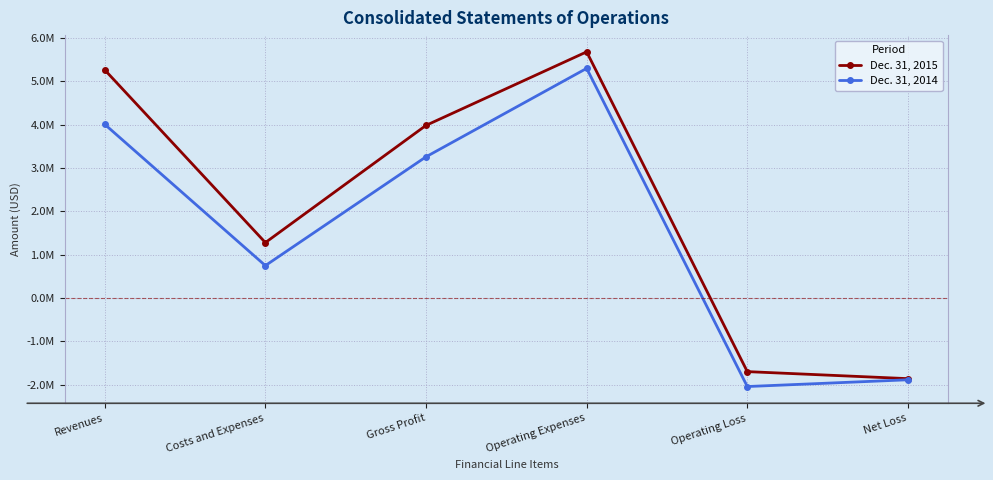

True or false: Dec. 31, 2014 has a value of 5296226 at Operating Expenses.

True